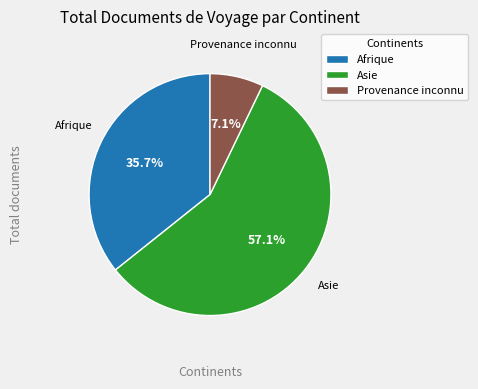

What is the largest slice in the pie chart?

Asie